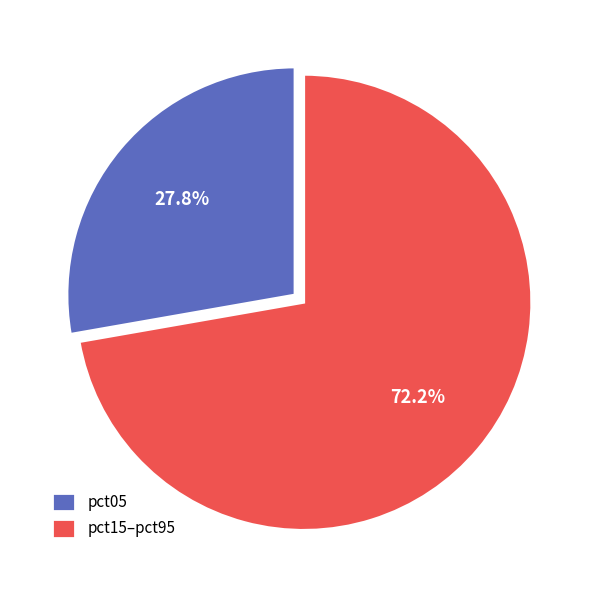

Rank the categories by value from lowest to highest.

pct05, pct15–pct95